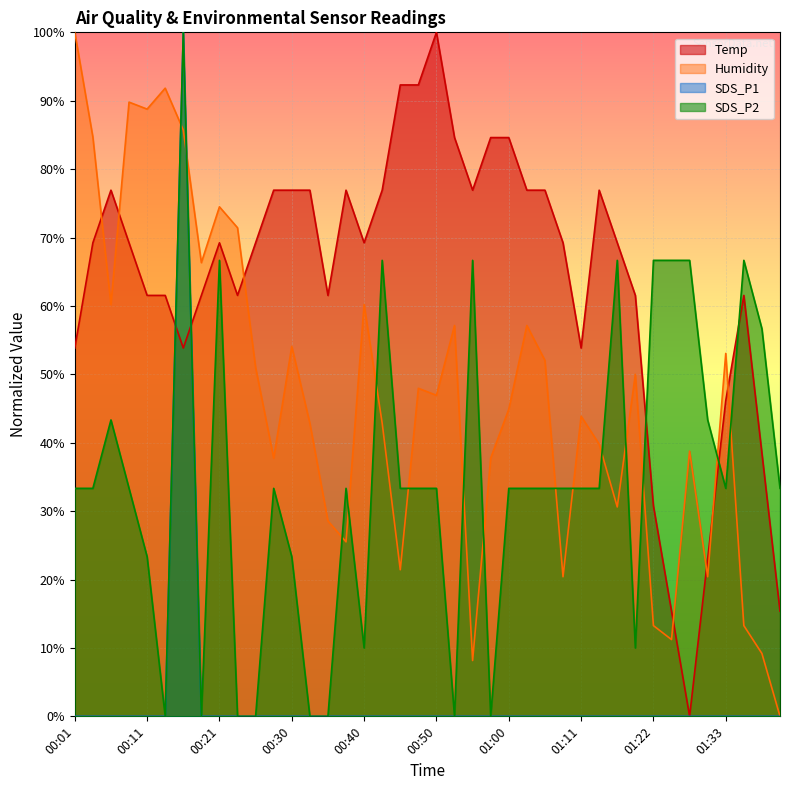

What is the total value across all series at 01:38?

1.0